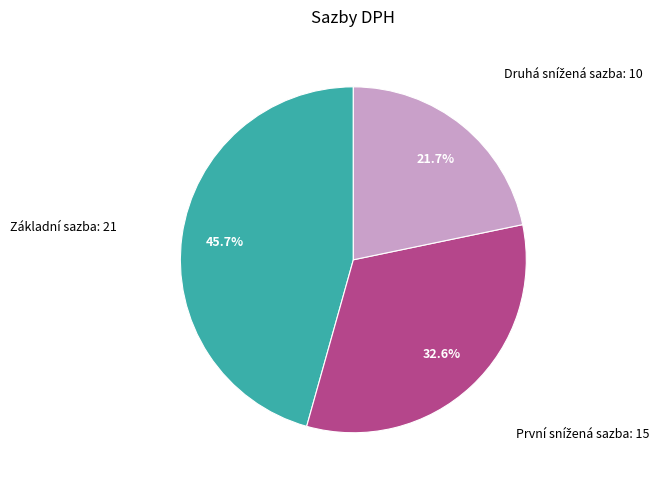

Does any single category account for the majority?

No